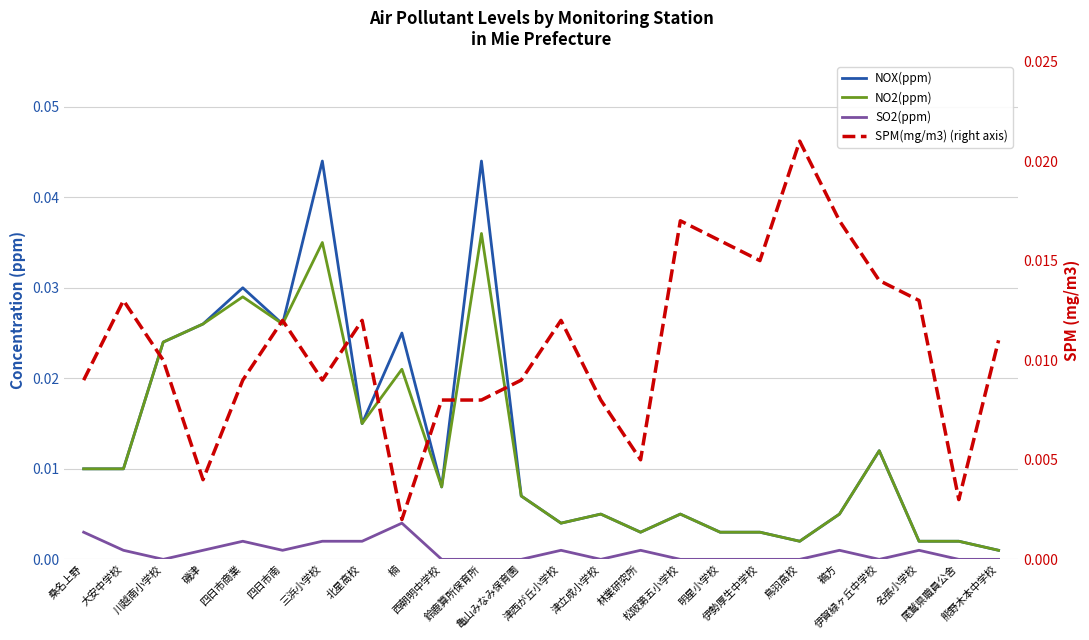

What position from the right is 伊賀緑ヶ丘中学校?

4